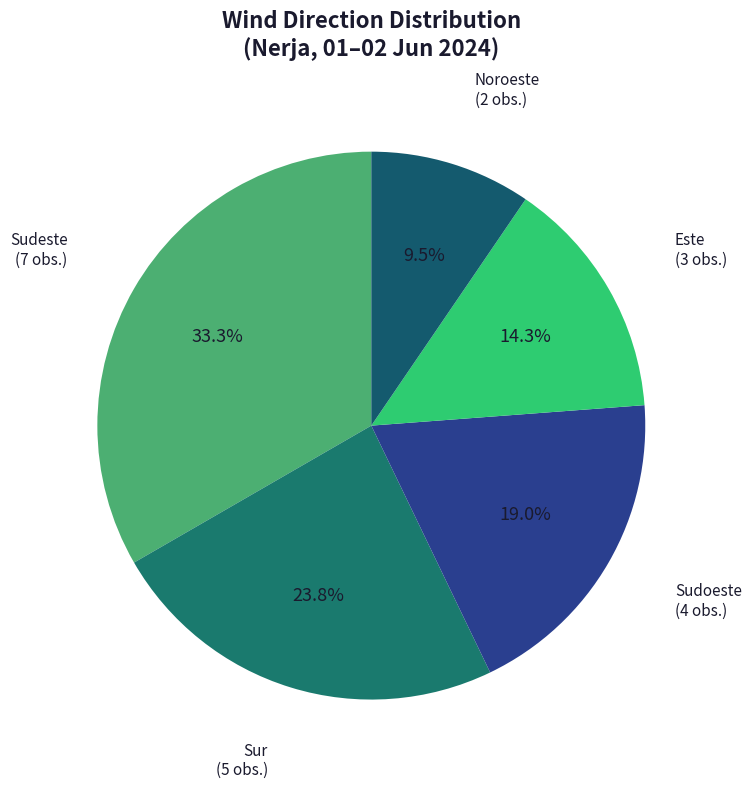

To the nearest percent, what portion does Sudeste represent?

33%